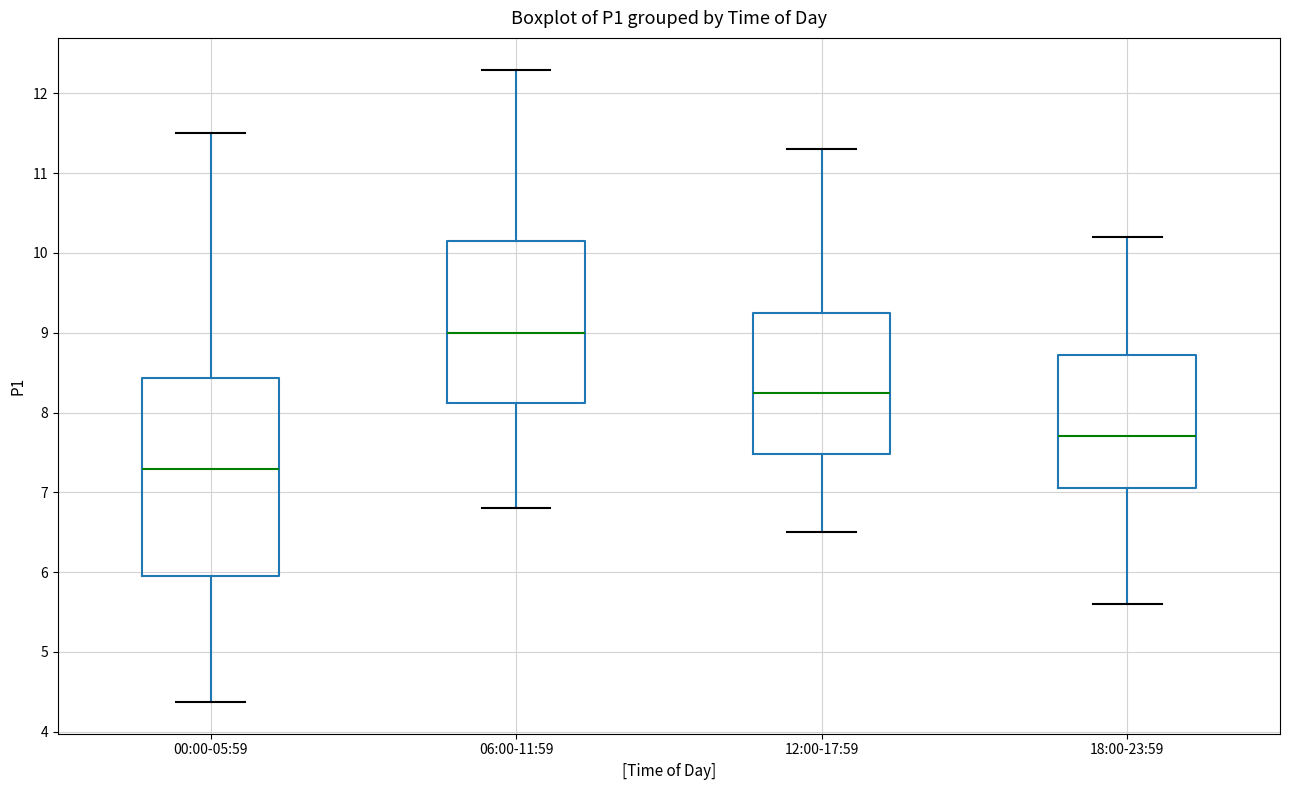

Which box has the highest median line?

06:00-11:59